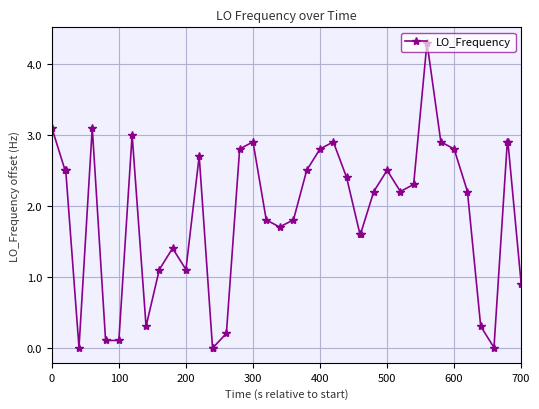

How many lines are shown in the chart?

1